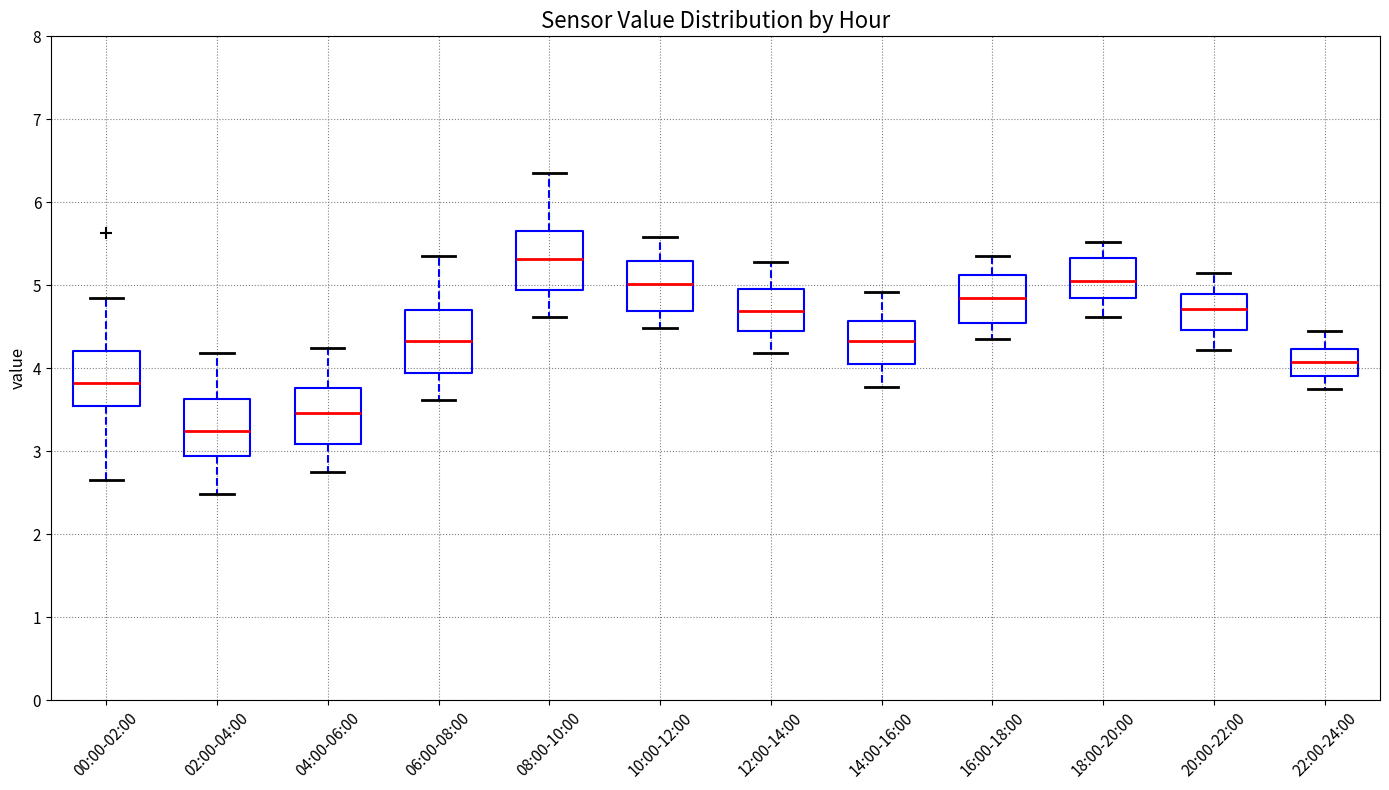

Reading left to right, transcribe this box plot: for each box, give where its median line is, the range the box spans, and where its two whiskers end, as read against the y-axis. The values are not printed on the chart, so give them approximately, as read against the axis.

00:00-02:00: median 3.8, box 3.5 to 4.2, whiskers 2.7 to 4.9
02:00-04:00: median 3.3, box 2.9 to 3.6, whiskers 2.5 to 4.2
04:00-06:00: median 3.5, box 3.1 to 3.8, whiskers 2.8 to 4.3
06:00-08:00: median 4.3, box 3.9 to 4.7, whiskers 3.6 to 5.4
08:00-10:00: median 5.3, box 4.9 to 5.7, whiskers 4.6 to 6.4
10:00-12:00: median 5.0, box 4.7 to 5.3, whiskers 4.5 to 5.6
12:00-14:00: median 4.7, box 4.4 to 5.0, whiskers 4.2 to 5.3
14:00-16:00: median 4.3, box 4.0 to 4.6, whiskers 3.8 to 4.9
16:00-18:00: median 4.9, box 4.5 to 5.1, whiskers 4.4 to 5.4
18:00-20:00: median 5.1, box 4.8 to 5.3, whiskers 4.6 to 5.5
20:00-22:00: median 4.7, box 4.5 to 4.9, whiskers 4.2 to 5.2
22:00-24:00: median 4.1, box 3.9 to 4.2, whiskers 3.8 to 4.5